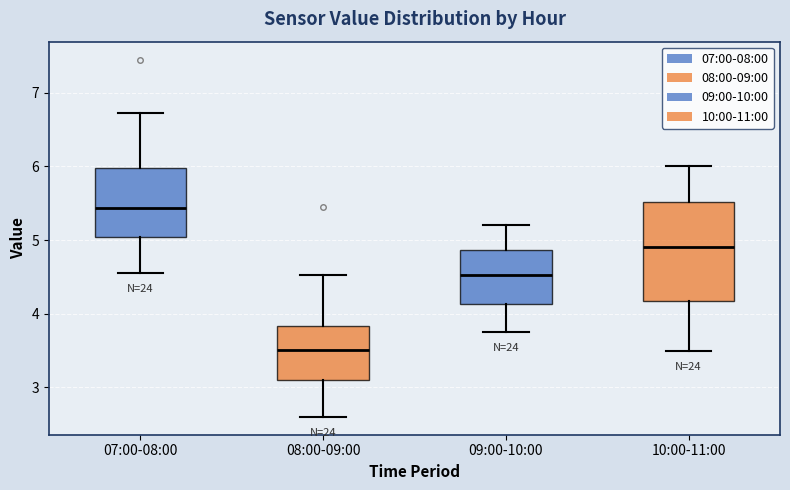

Reading left to right, transcribe this box plot: for each box, give where its median line is, the range the box spans, and where its two whiskers end, as read against the y-axis. The values are not printed on the chart, so give them approximately, as read against the axis.

07:00-08:00: median 5.4, box 5.0 to 6.0, whiskers 4.6 to 6.7
08:00-09:00: median 3.5, box 3.1 to 3.8, whiskers 2.6 to 4.5
09:00-10:00: median 4.5, box 4.1 to 4.9, whiskers 3.8 to 5.2
10:00-11:00: median 4.9, box 4.2 to 5.5, whiskers 3.5 to 6.0